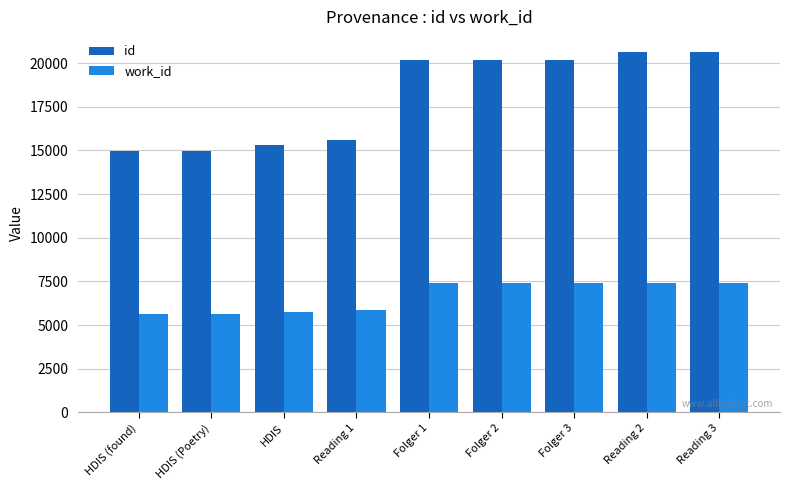

Count the number of data series in this chart.

2